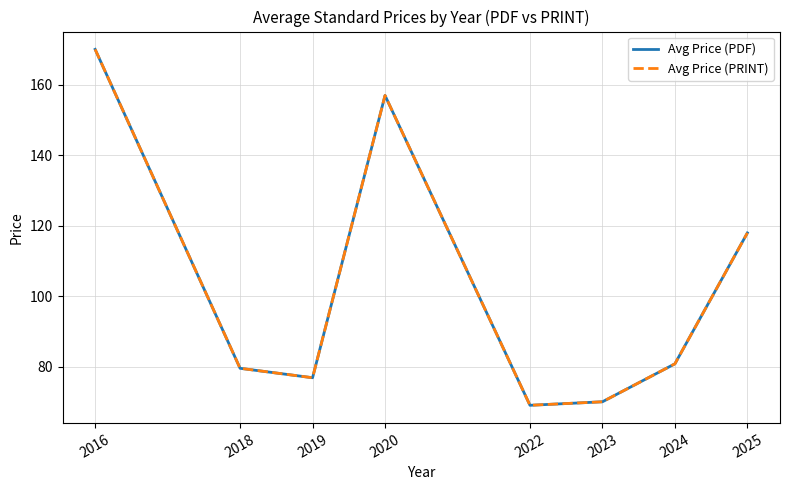

Which has a higher value, 2022 or 2024?

2024